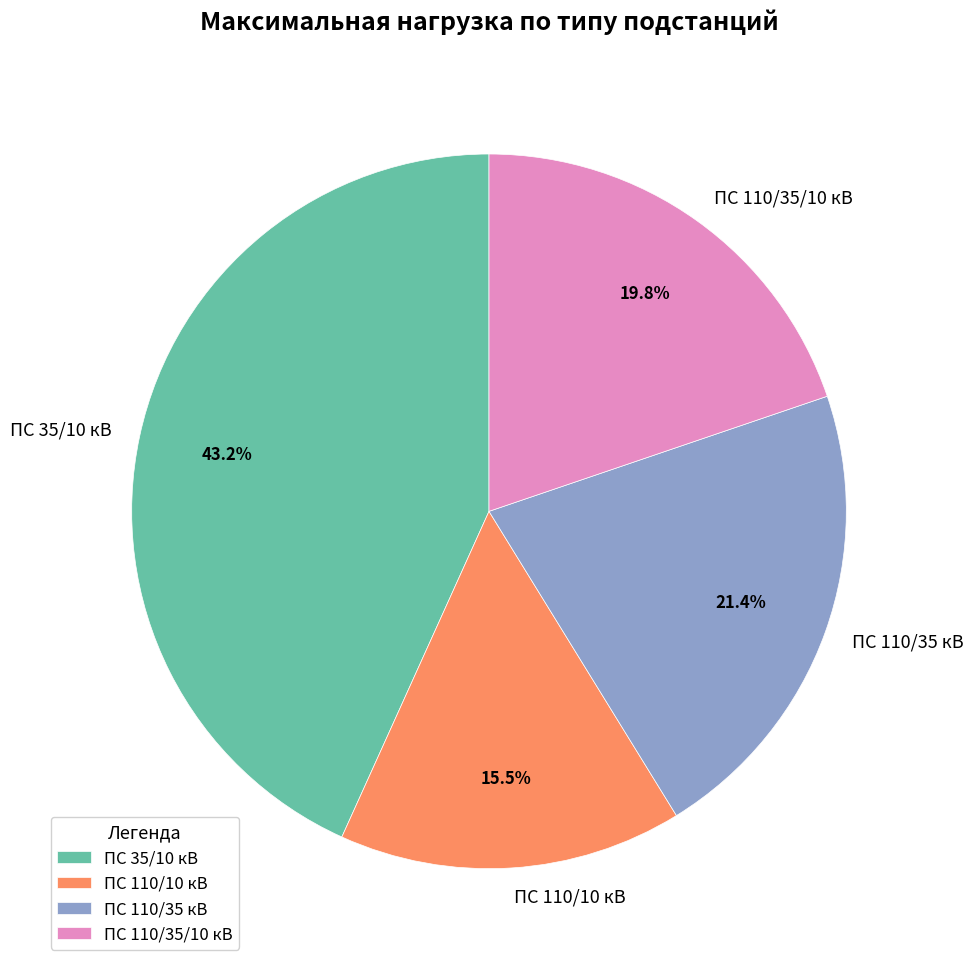

Which category has the smallest portion of the pie?

ПС 110/10 кВ